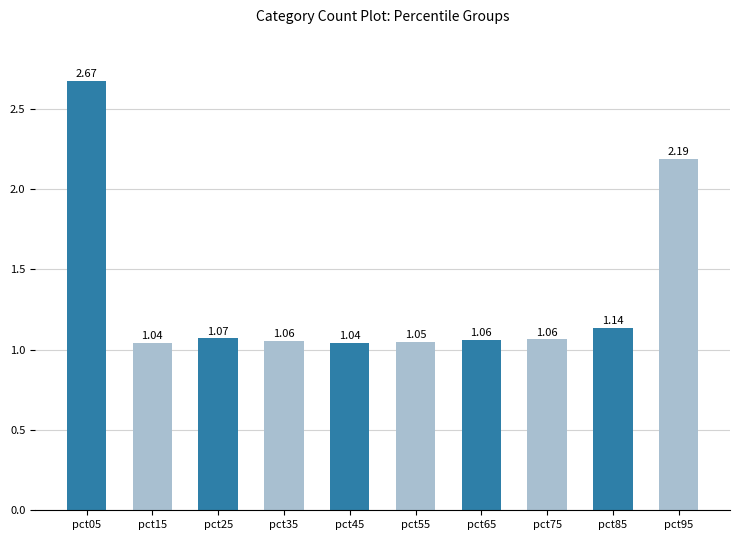

What is the change in value from pct05 to pct85?

-1.5